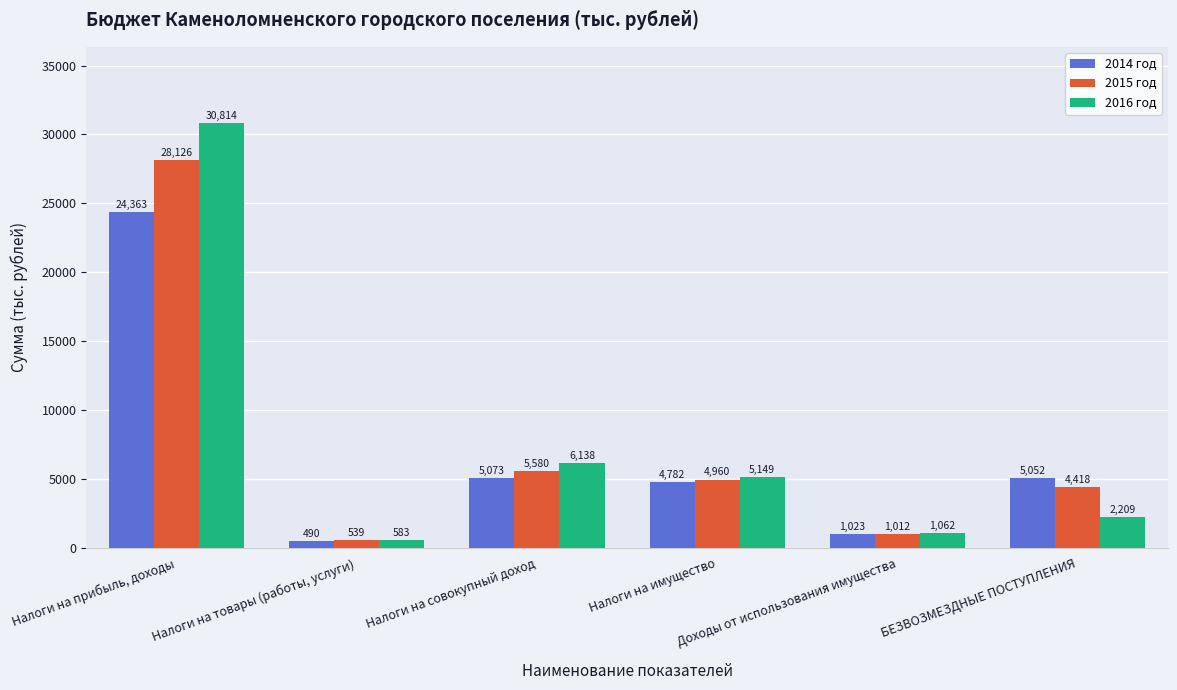

What value does the 2015 год series have at Налоги на совокупный доход?

5580.1